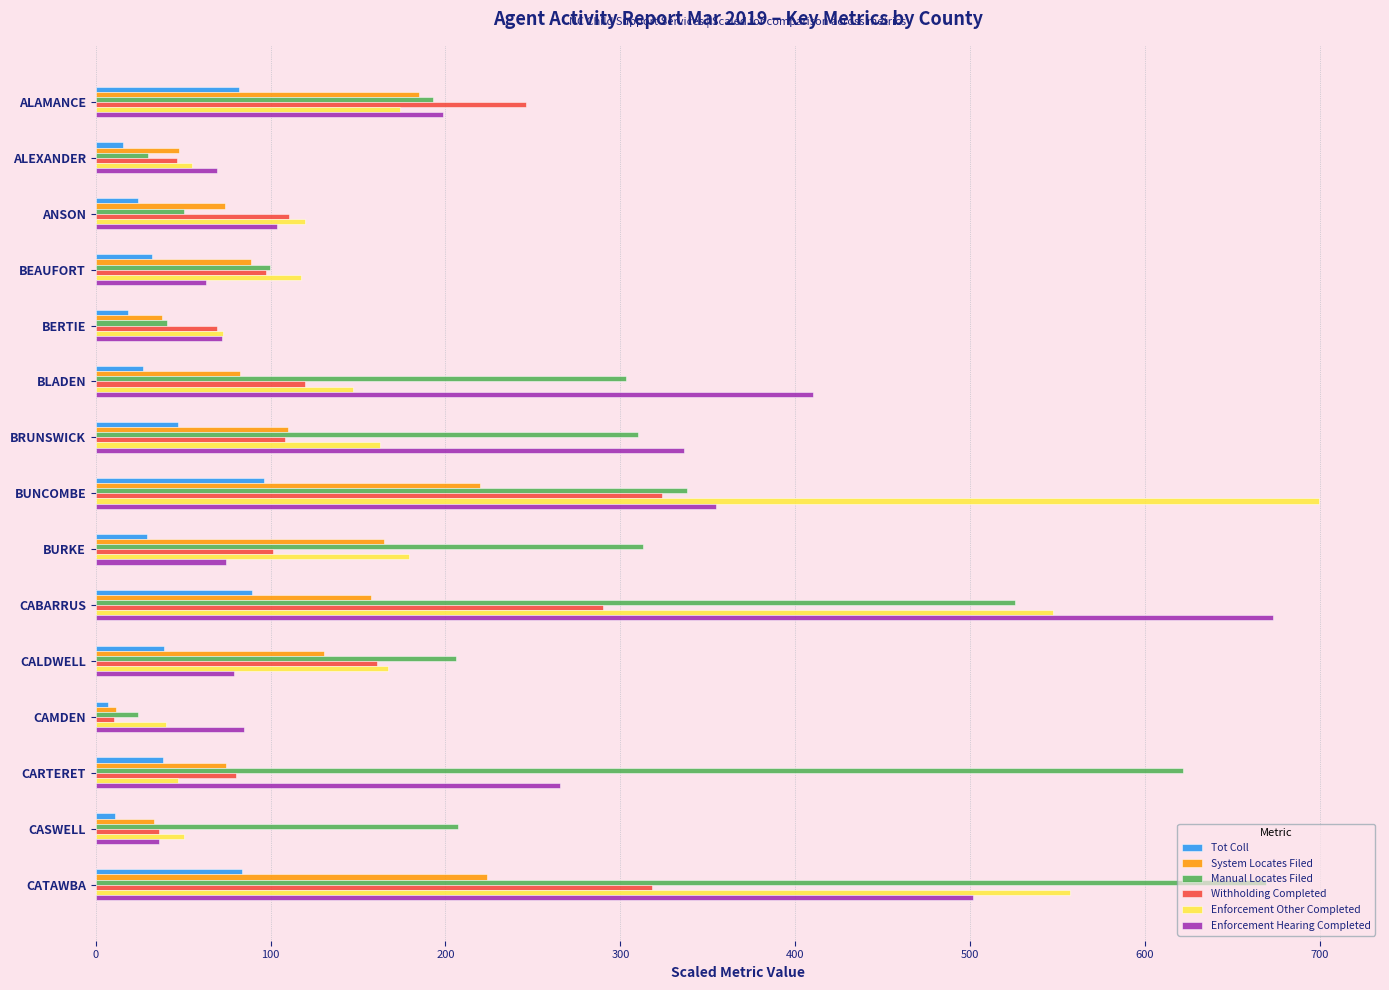

The Enforcement Other Completed series shows 47.5 at BURKE. True or false?

False